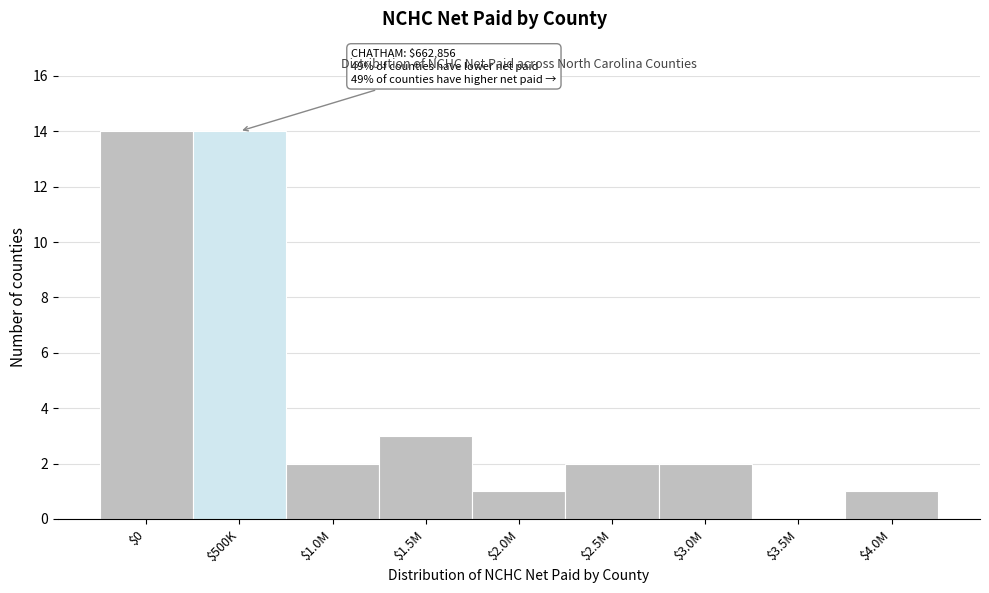

What is the sum of all values?

39